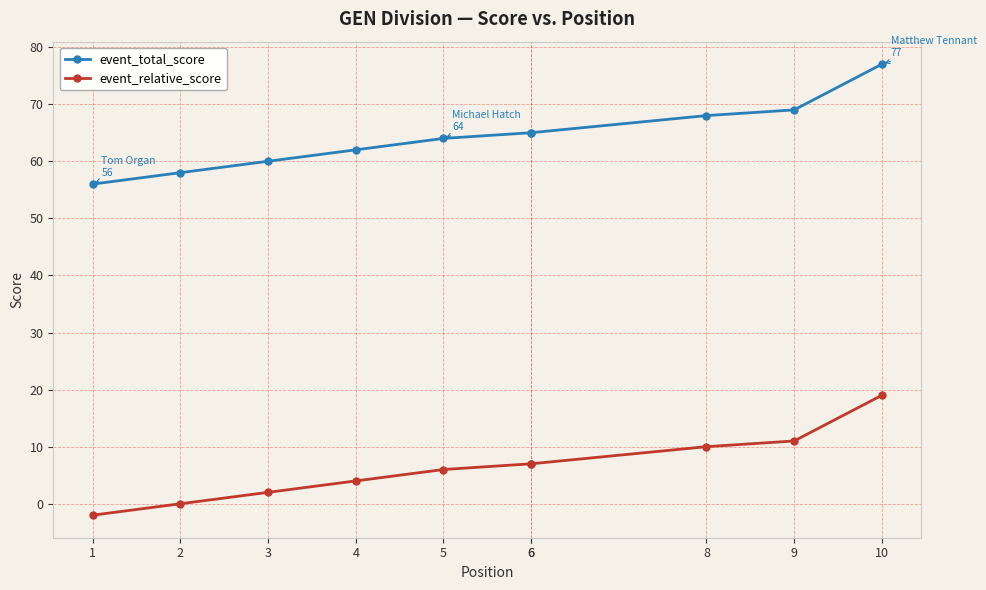

Does the chart display data point markers on the line(s)?

Yes